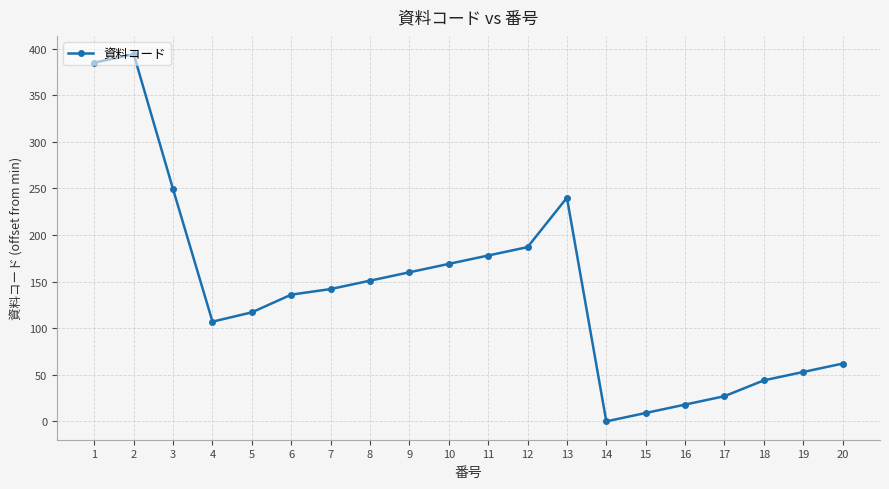

At which label is the value closest to 197?

12